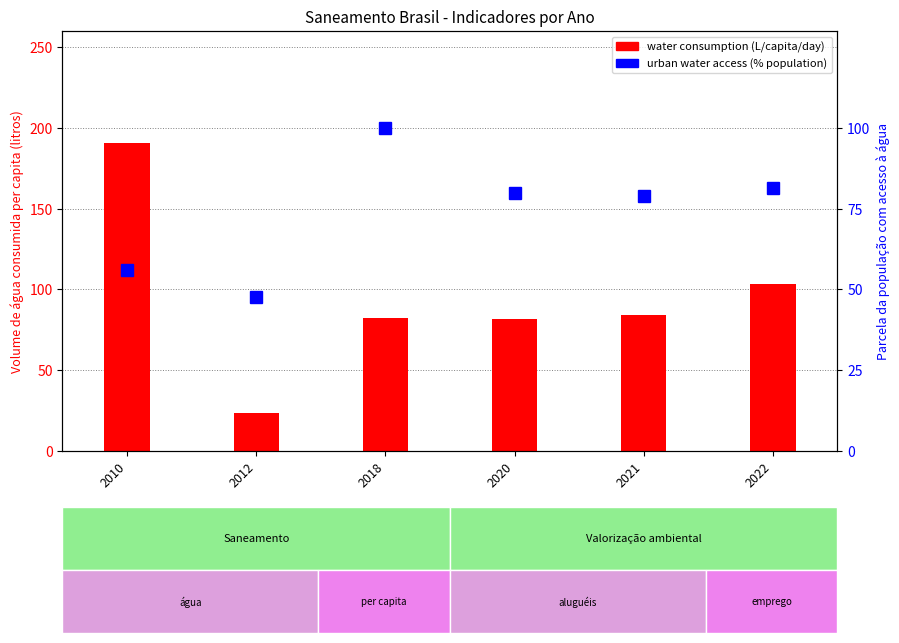

Between 2021 and 2012, which is larger?

2021